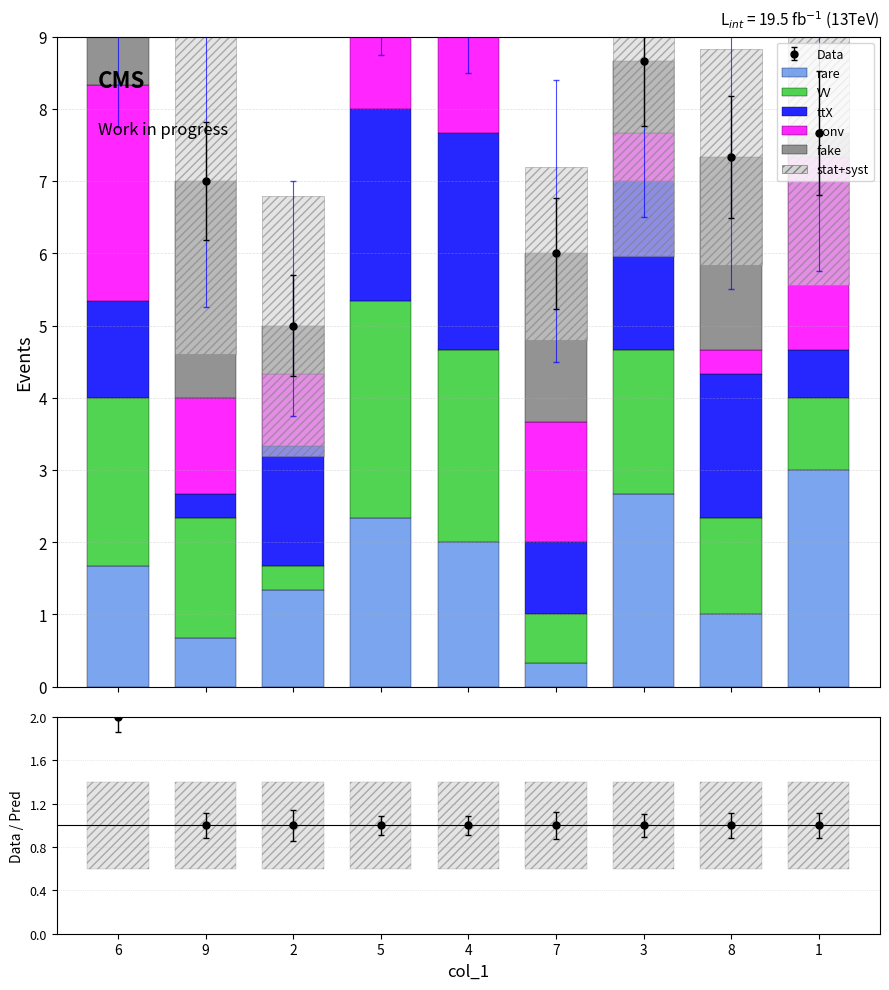

How many values in the fake series are below 1?

2